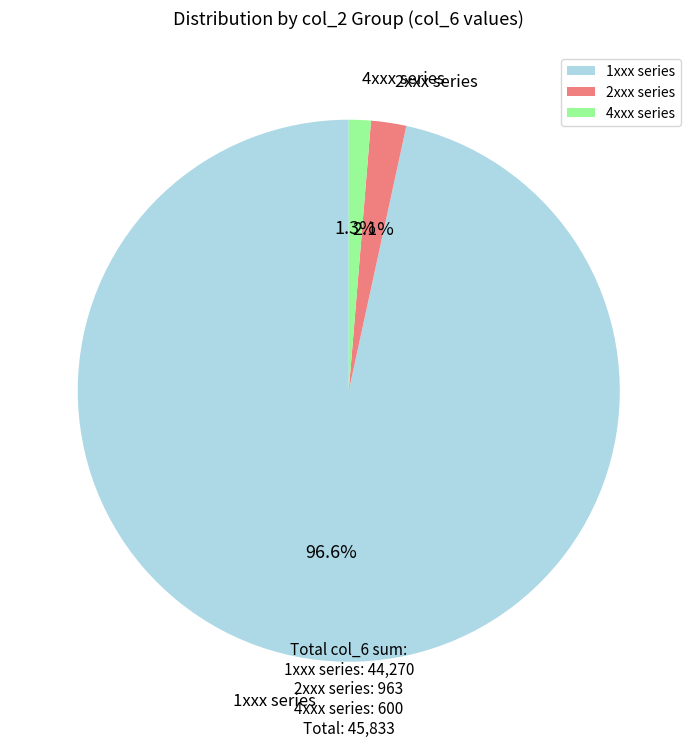

Combined, what portion of the pie is 2xxx series and 4xxx series?

3.4%